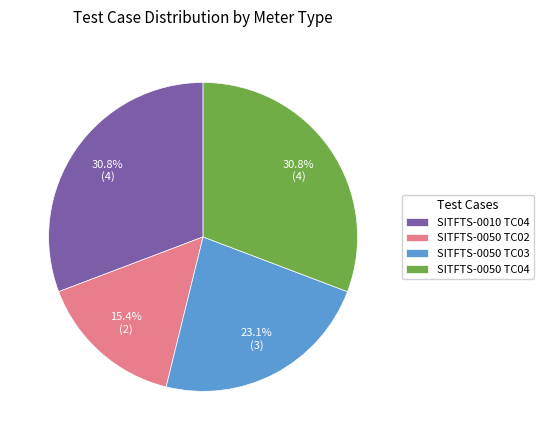

Which category has the smallest portion of the pie?

SITFTS-0050 TC02